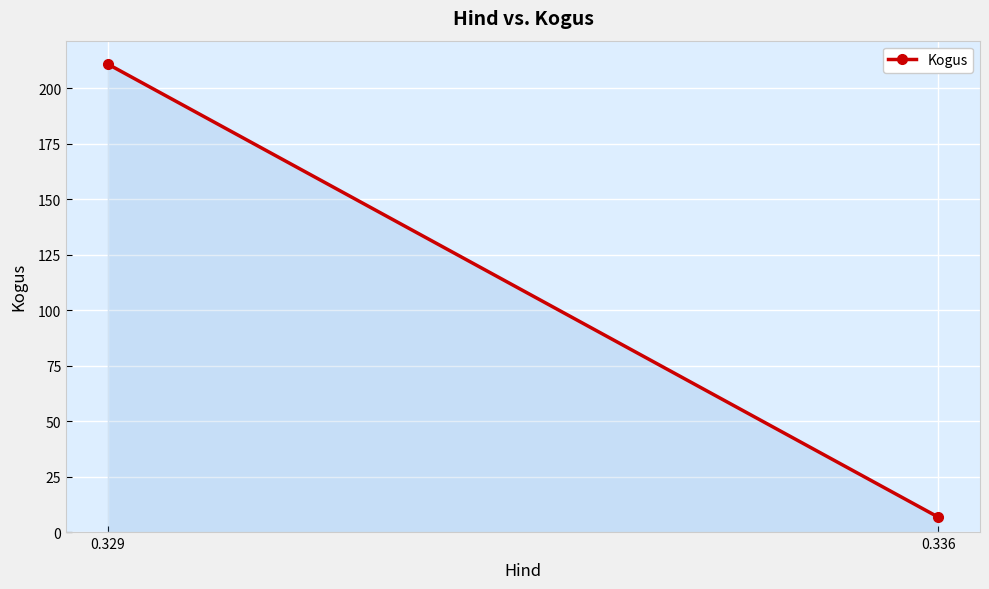

How many lines are shown in the chart?

1